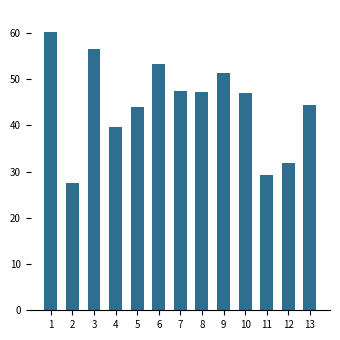

Is it true that the value at 11 is 29.2?

True